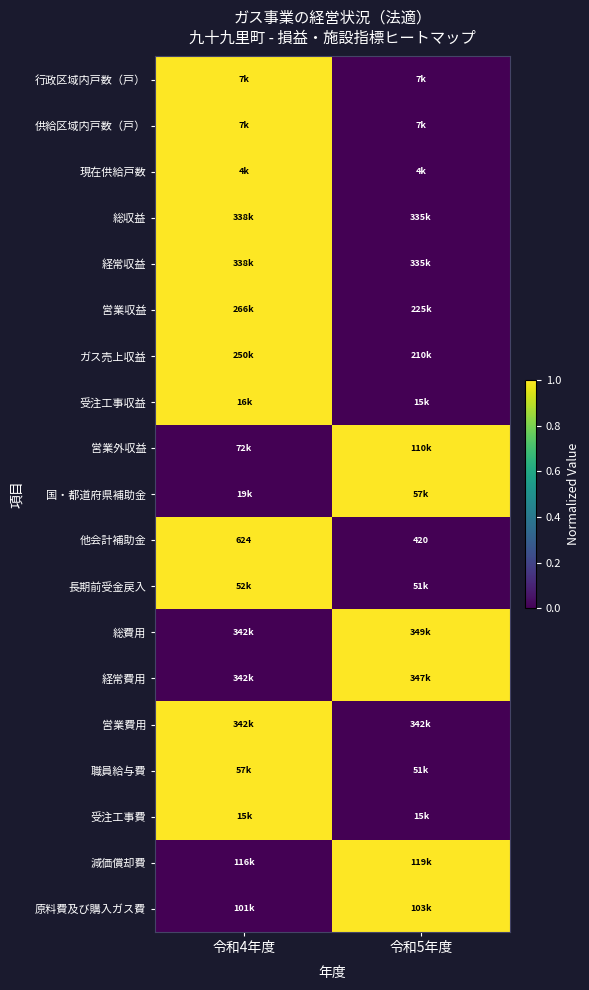

Which category has the highest value in the 他会計補助金 series?

令和4年度